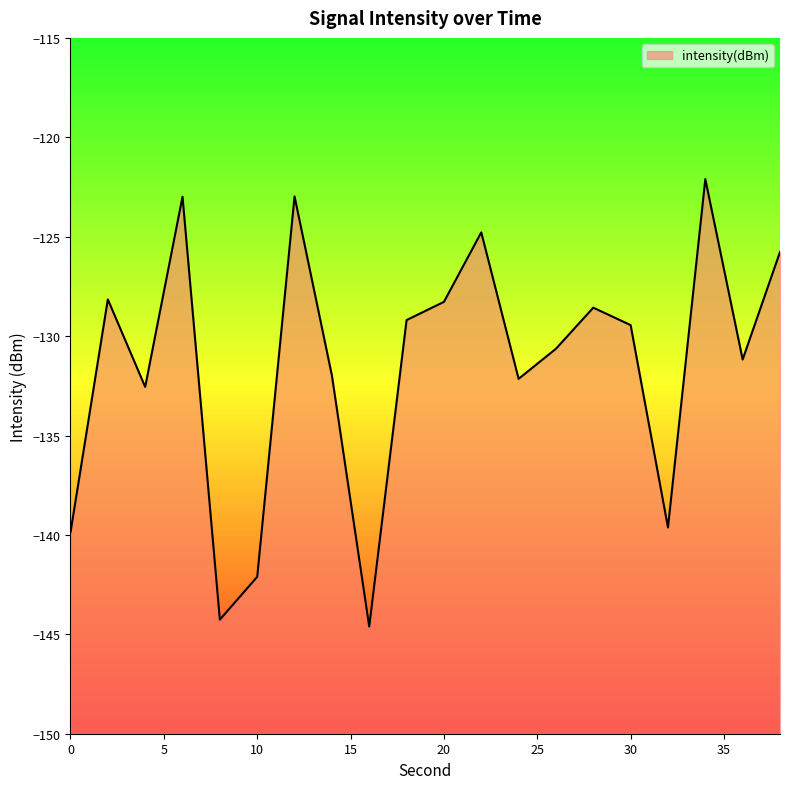

List the labels in order of value, largest first.

34, 12, 6, 22, 38, 2, 20, 28, 18, 30, 26, 36, 14, 24, 4, 32, 0, 10, 8, 16